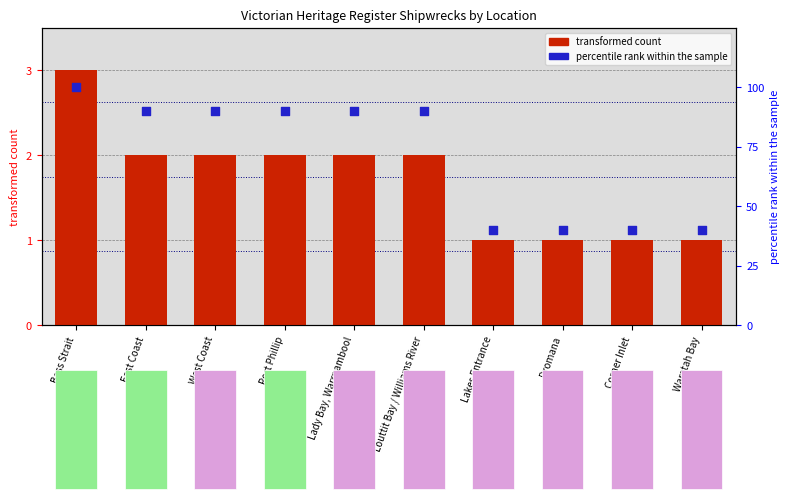

Which series contains the highest Y value?

percentile rank within the sample